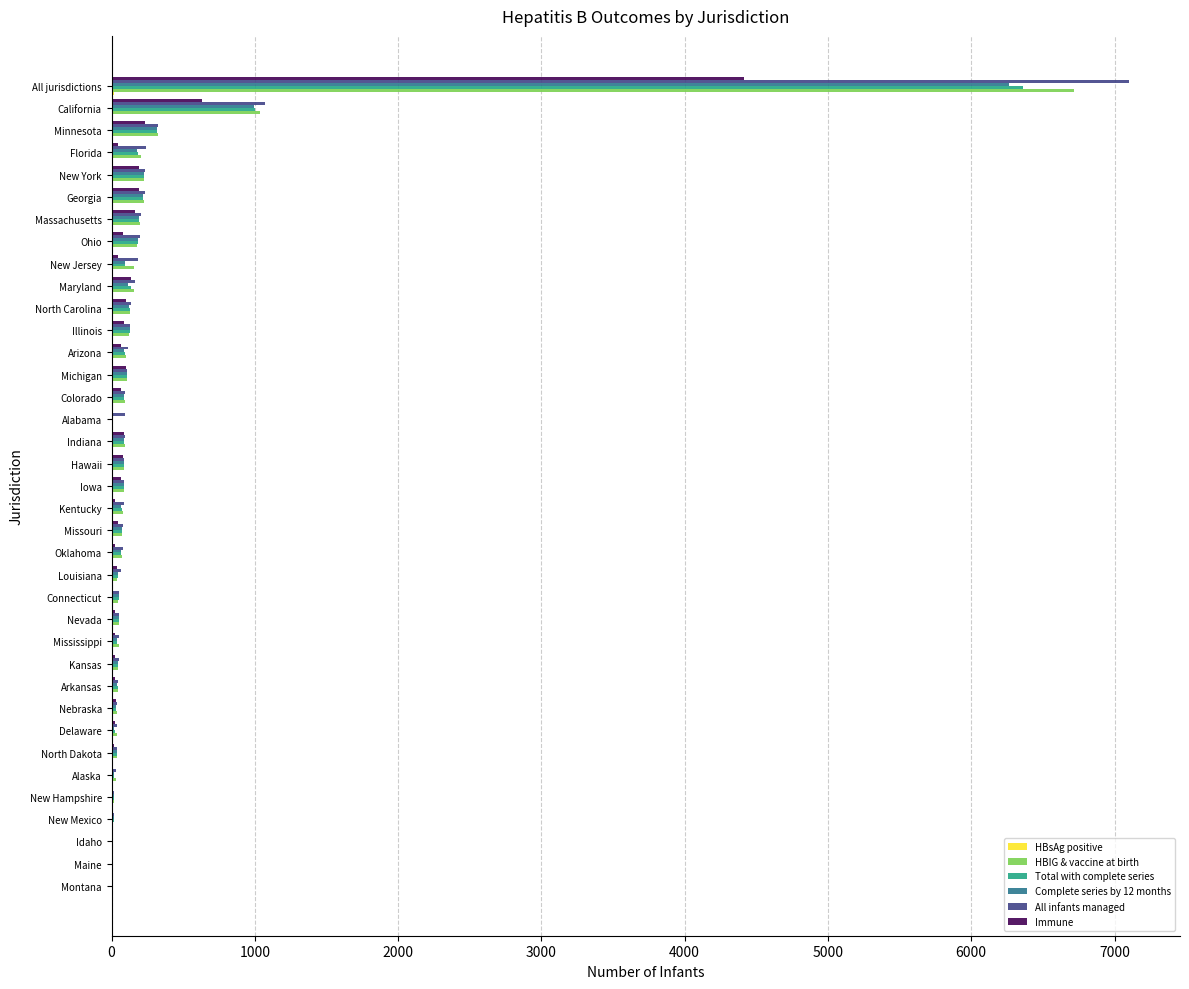

Where is Complete series by 12 months nearest to the value 3135?

California